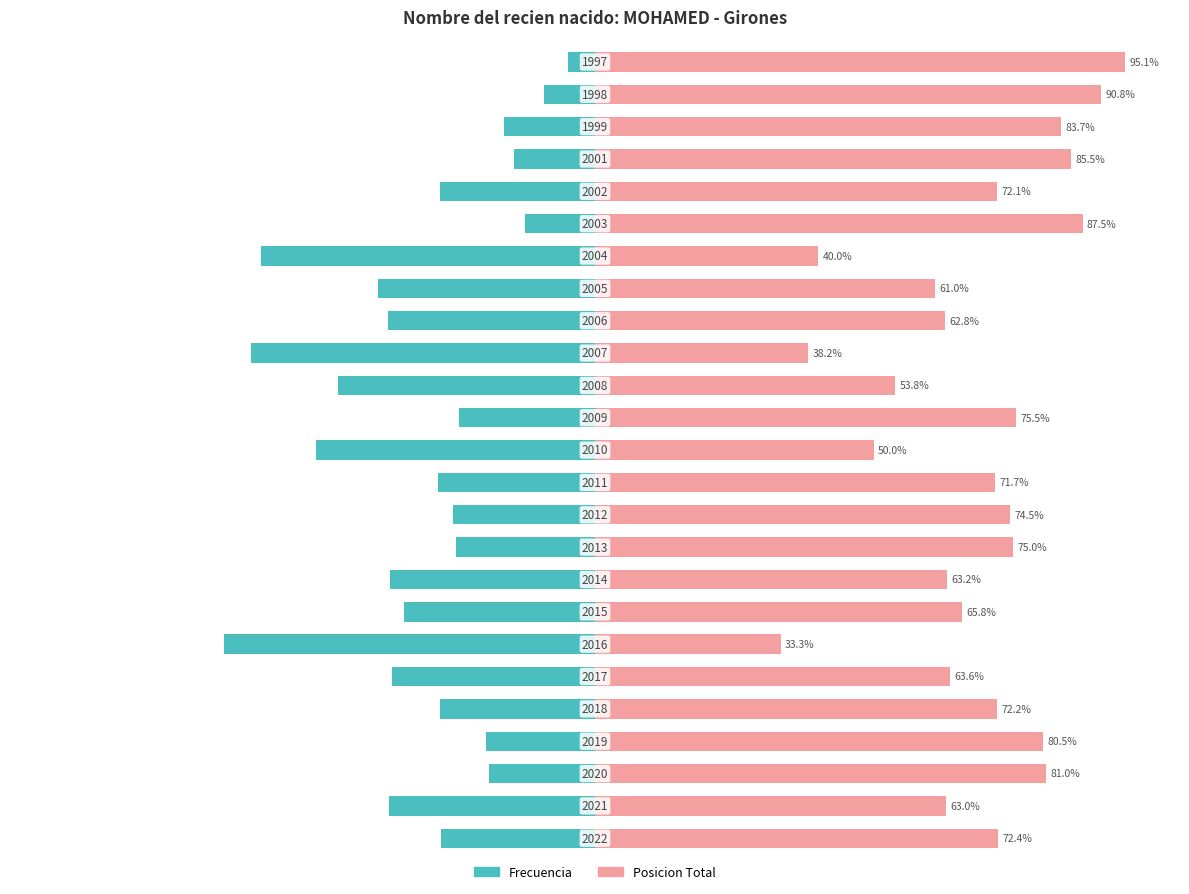

What is the minimum value shown in the chart?

-66.7